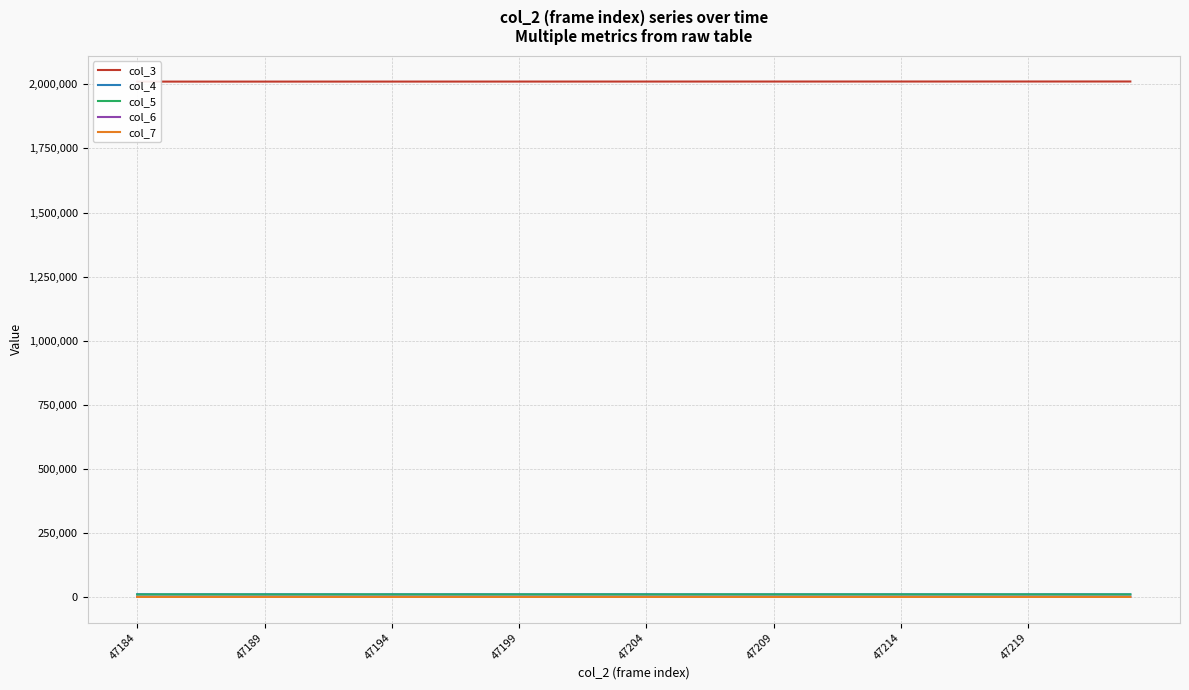

Is it true that col_6 equals 494 at 47204?

True